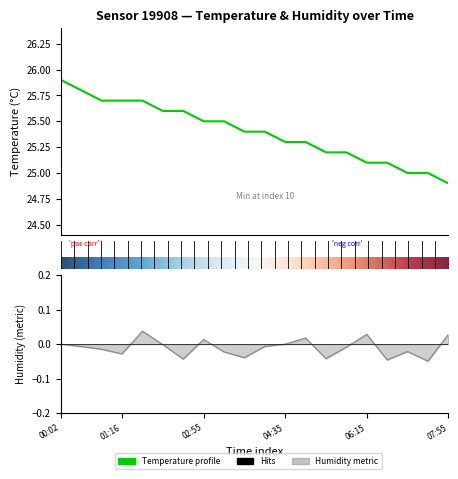

Approximately how many times larger is the value at 01:40 compared to 02:30?

1.0